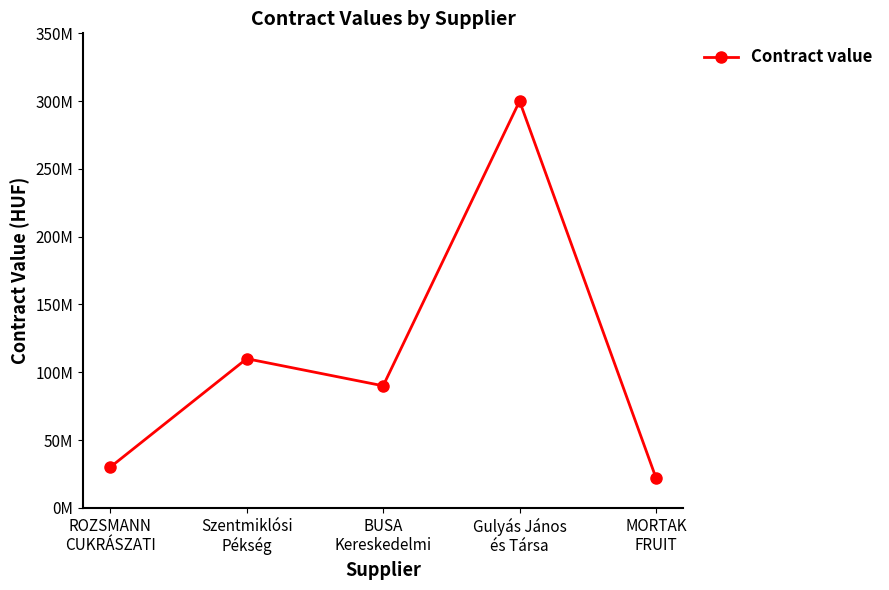

Count the number of values greater than 90000000.

2